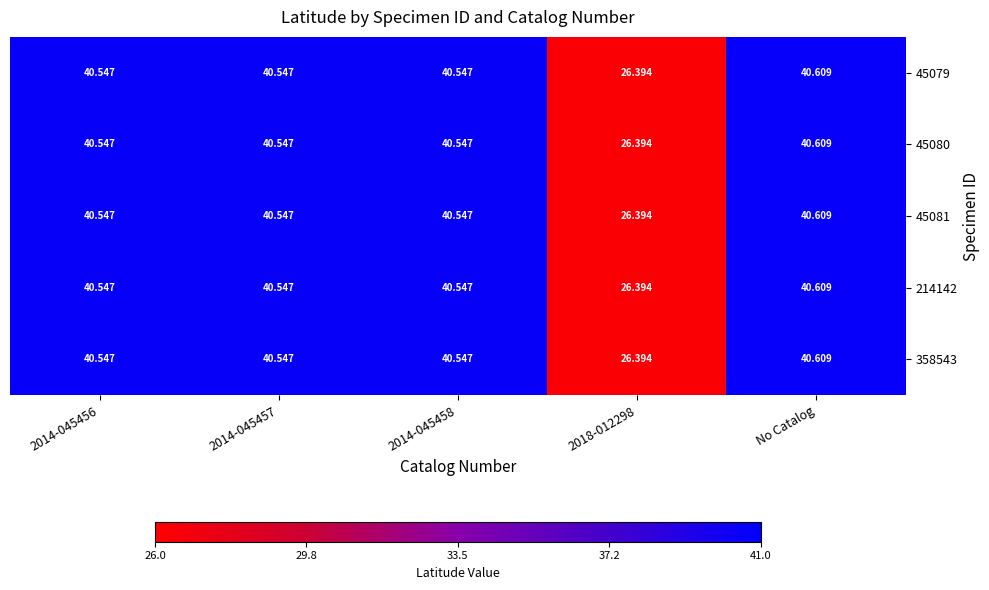

At which category does the chart reach its peak across all series?

No Catalog